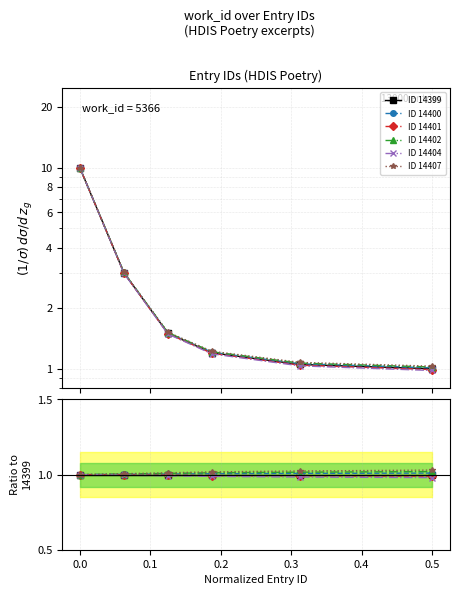

True or false: ID 14407 and ID 14399 cross at least once.

False